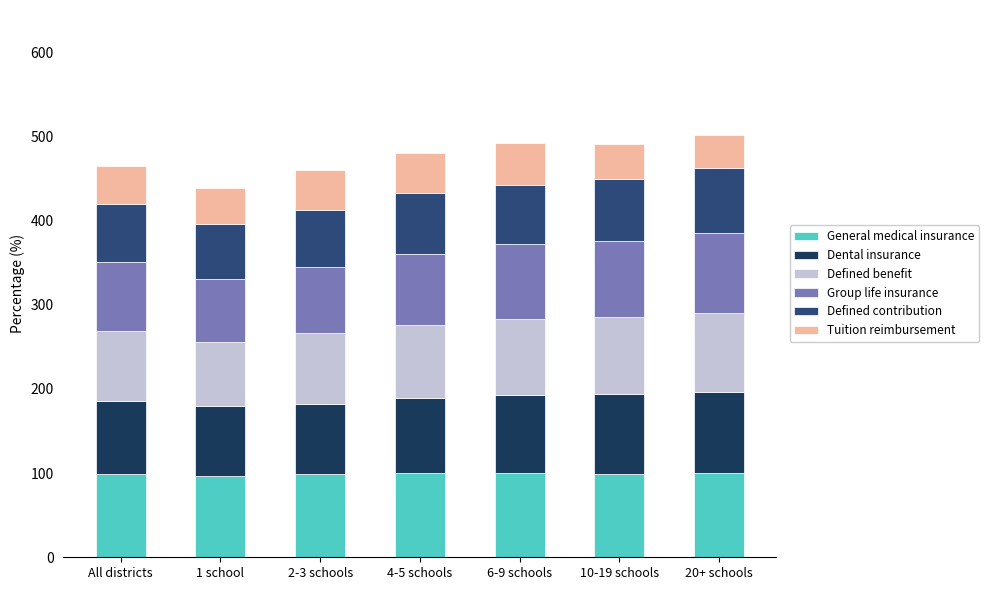

How many categories are shown in the chart?

7